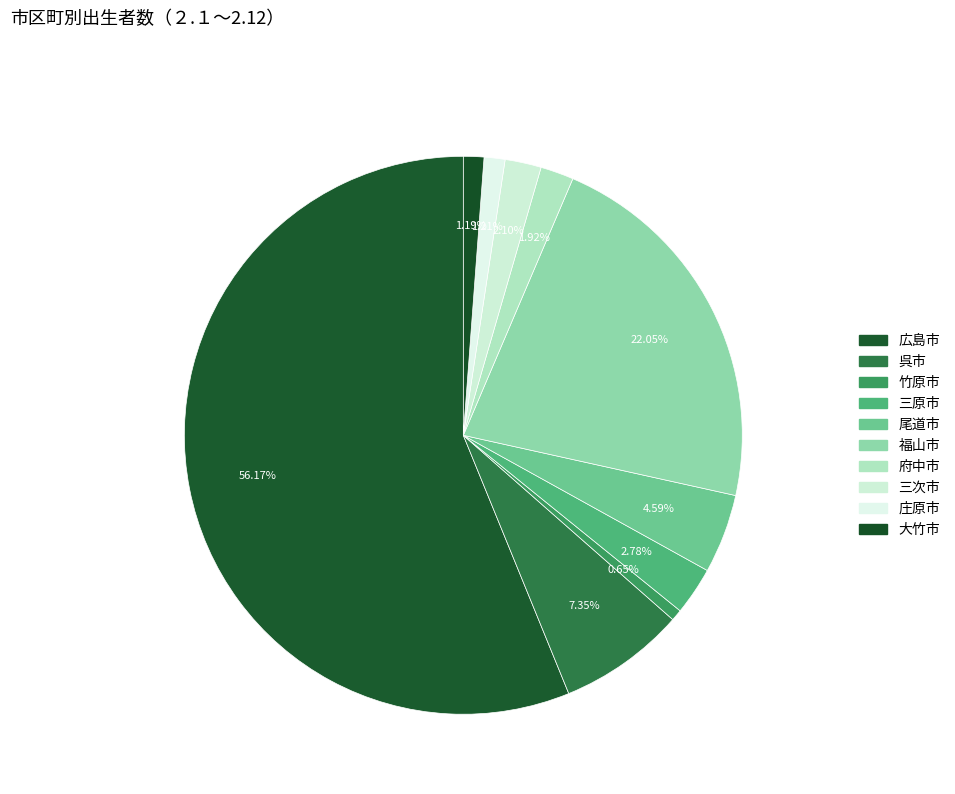

Which category has the smallest portion of the pie?

竹原市